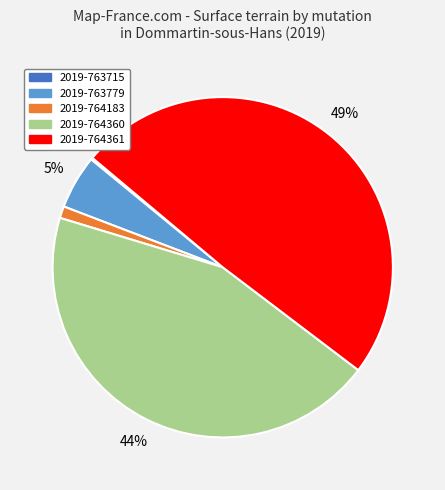

Is there any slice that represents more than half of the pie?

No